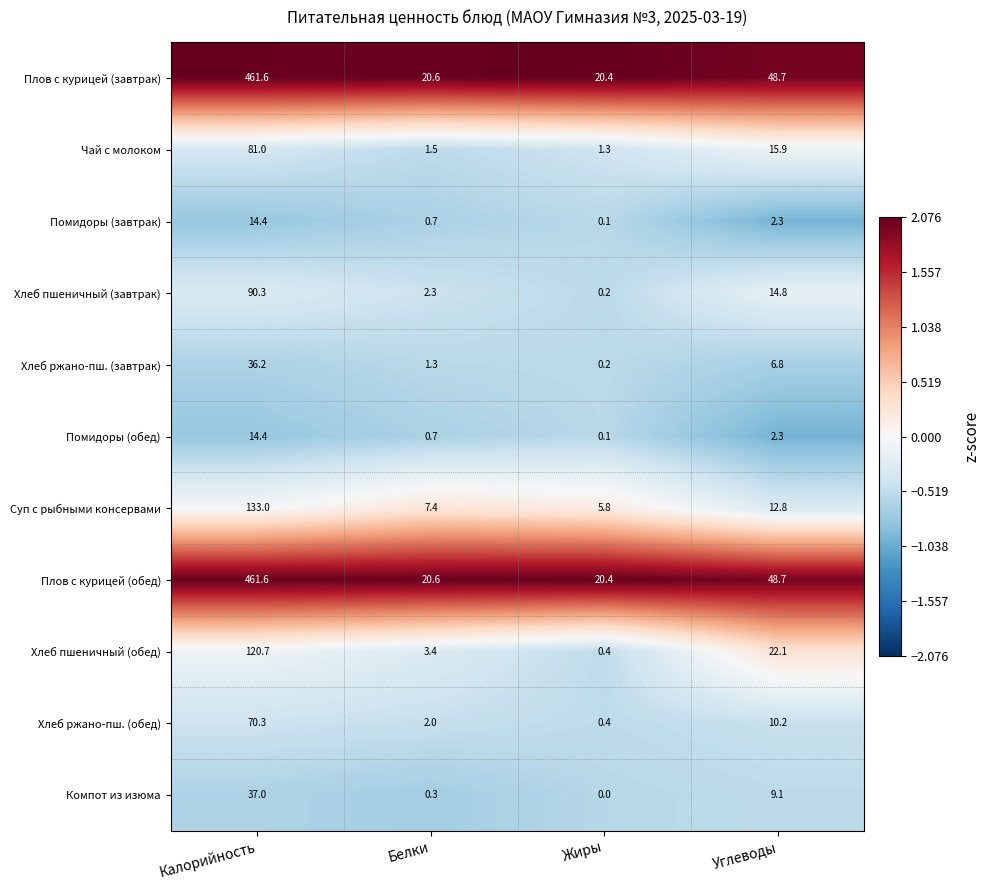

What value does the Хлеб пшеничный (обед) series have at Белки?

3.4